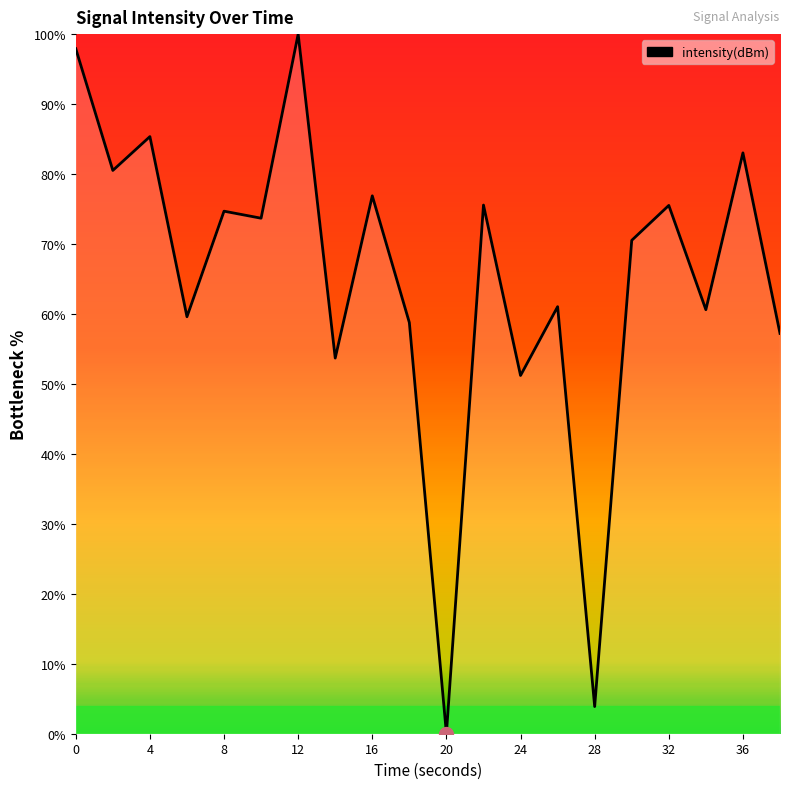

What is the greatest value displayed?

100.0